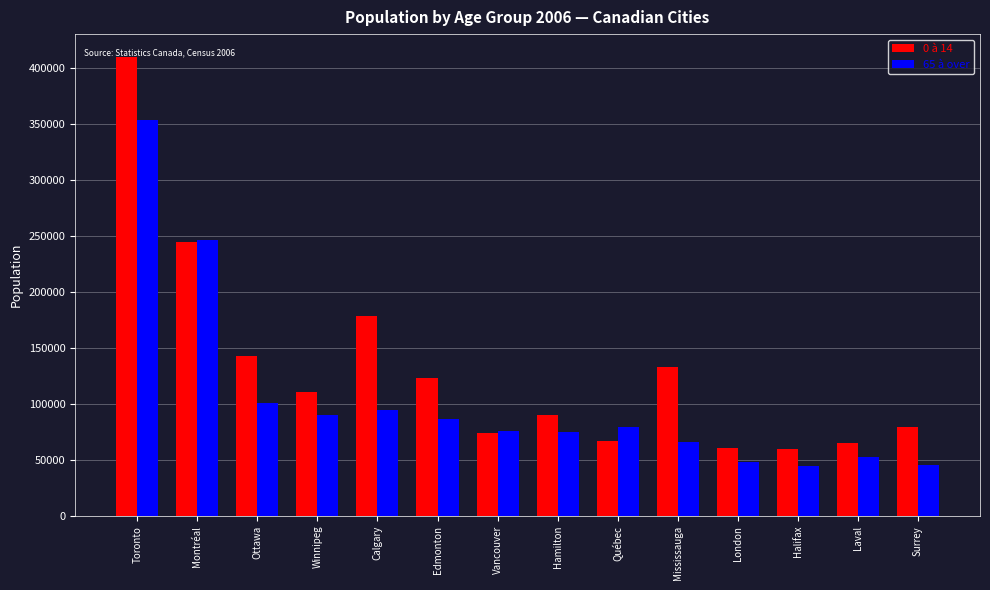

What is the total value across all series at Halifax?

105100